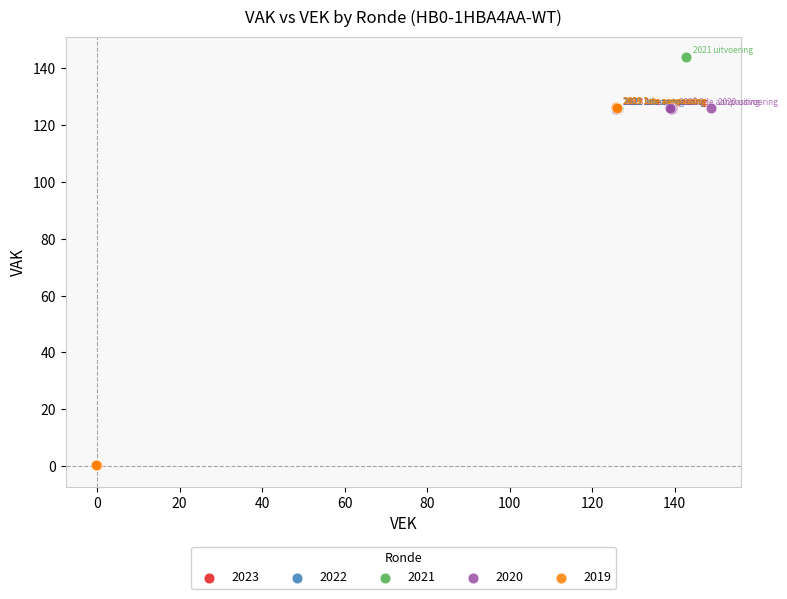

Which series contains the lowest Y value?

2019